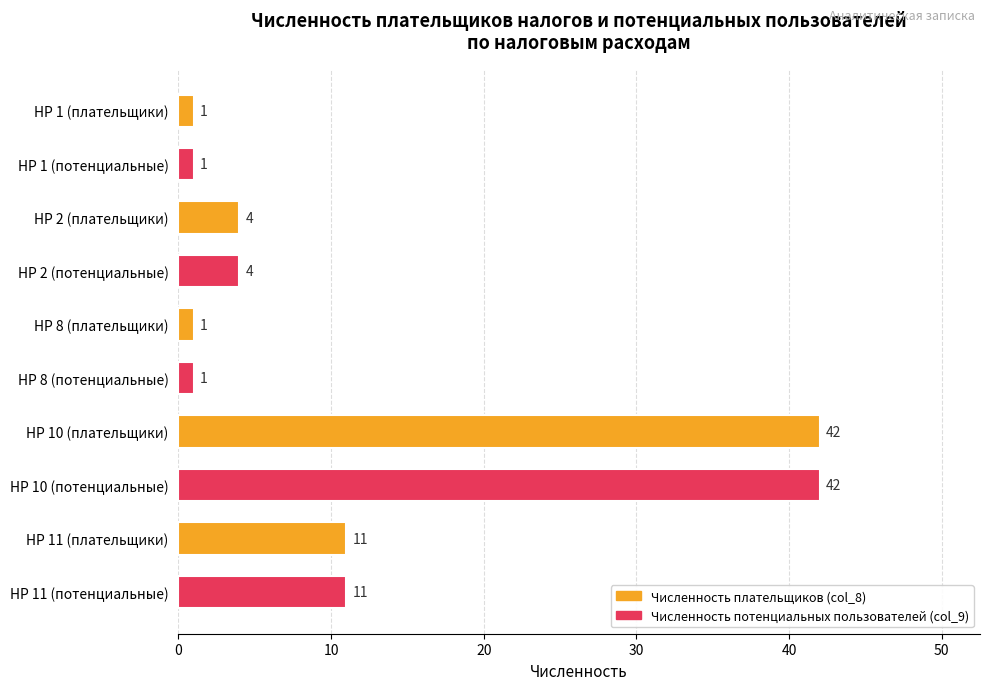

What is the greatest value displayed?

42